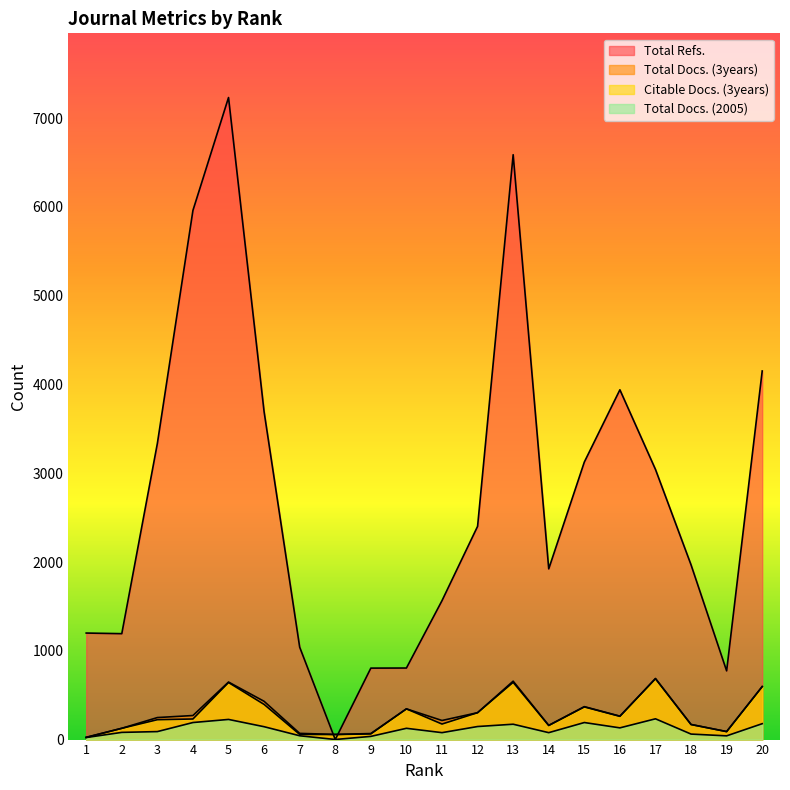

Where is the first local minimum for Total Docs. (3years)?

8